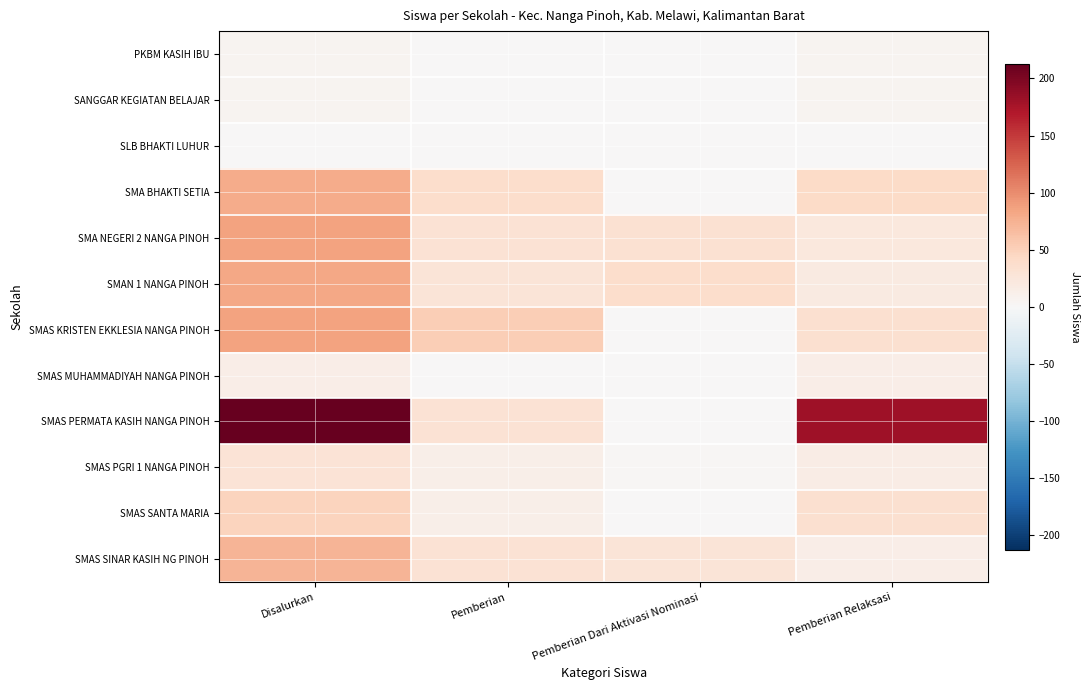

Count the number of categories in the chart.

4